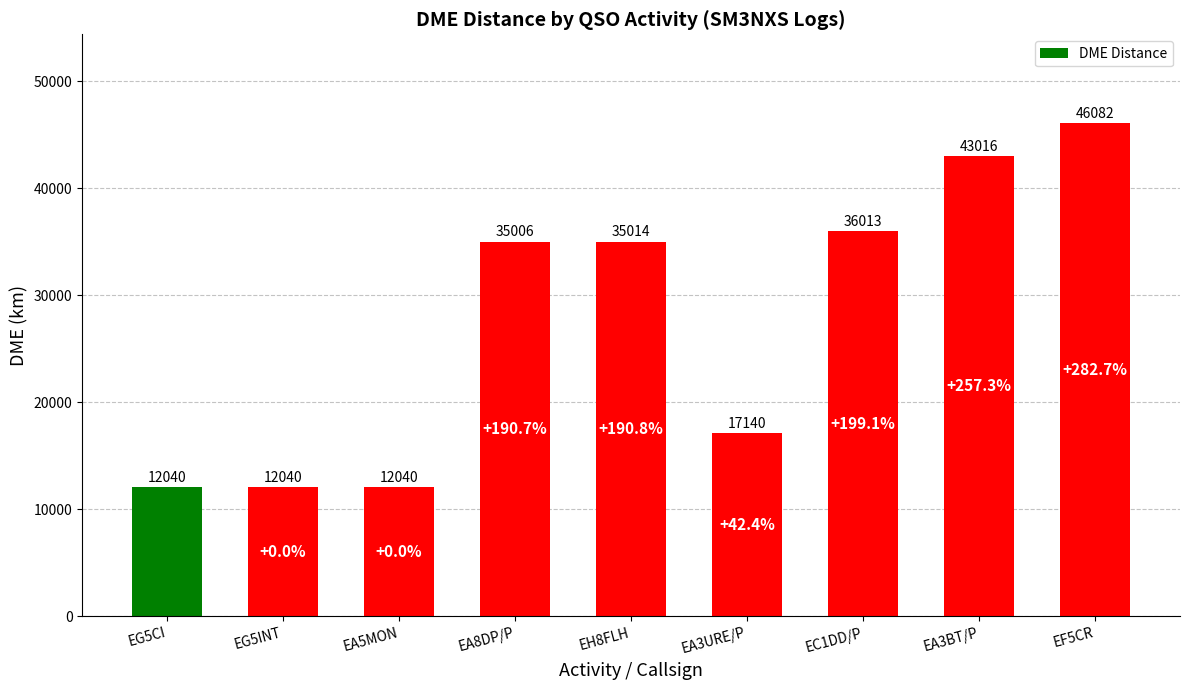

Is it true that the value at EG5INT is 4673?

False